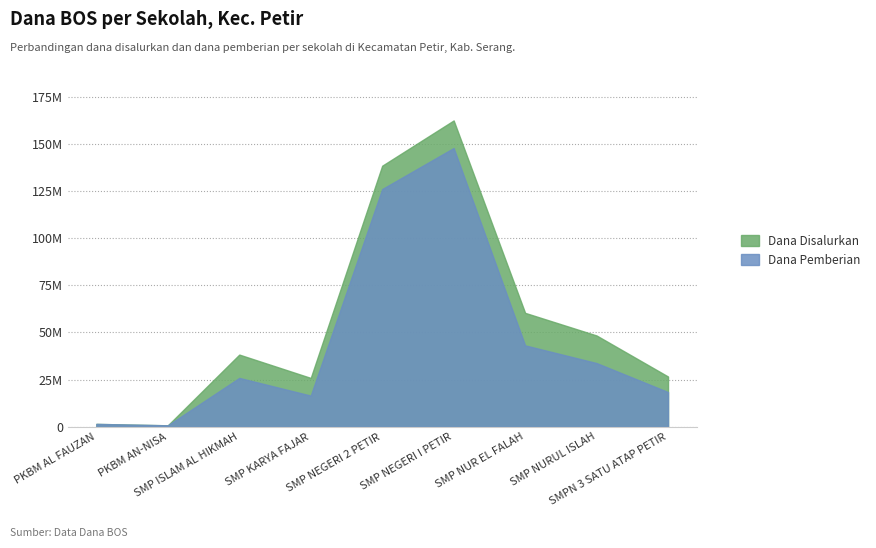

How many lines are shown in the chart?

2